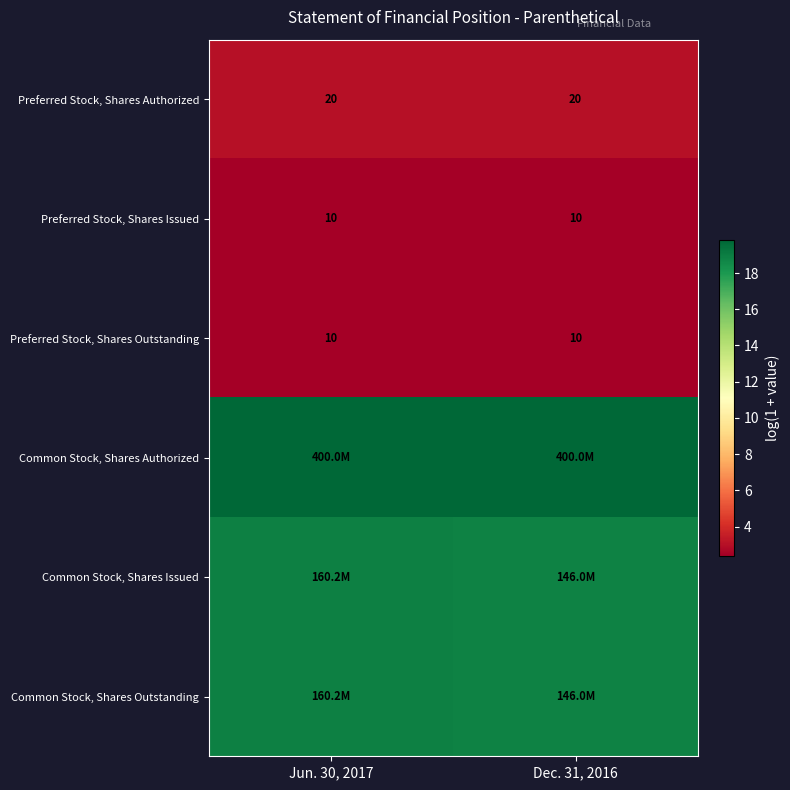

What is the smallest value displayed?

2.4